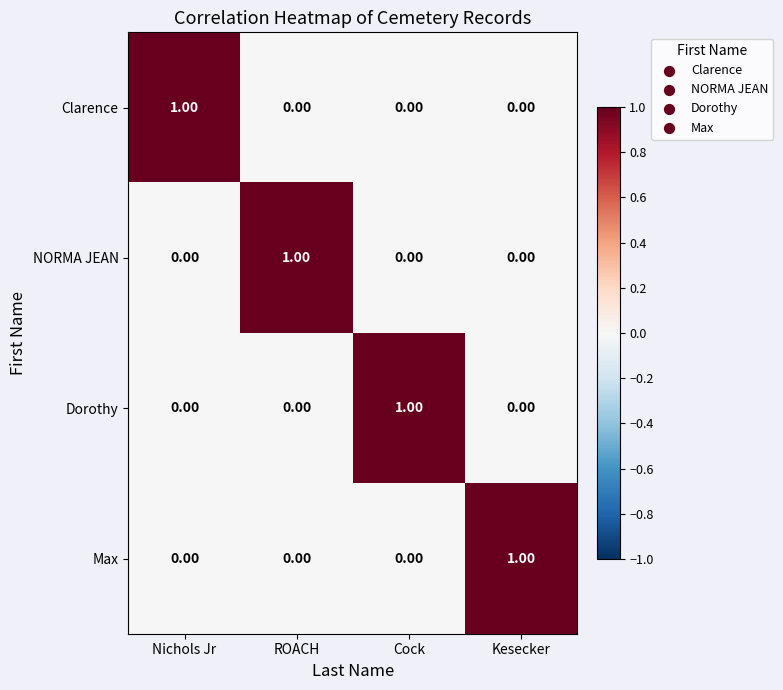

Count the number of data series in this chart.

4